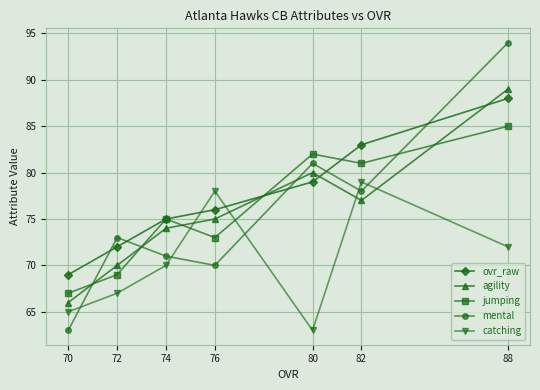

At which category is the sum across all series the highest?

88